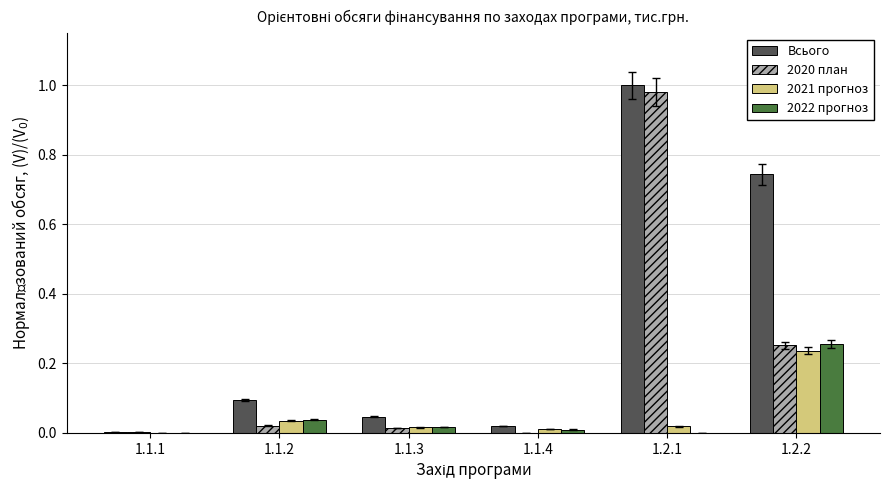

What is the sum of all 2020 план values?

1.3